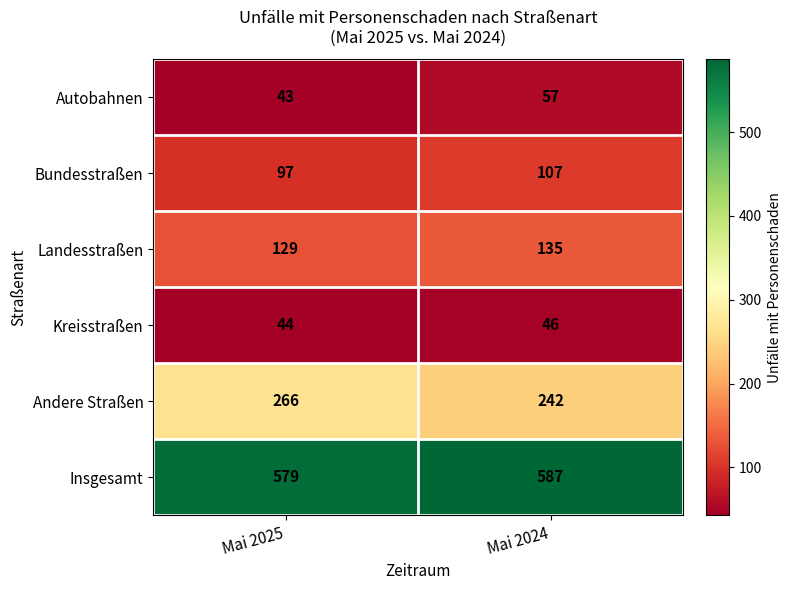

Is it true that Bundesstraßen equals 107 at Mai 2024?

True